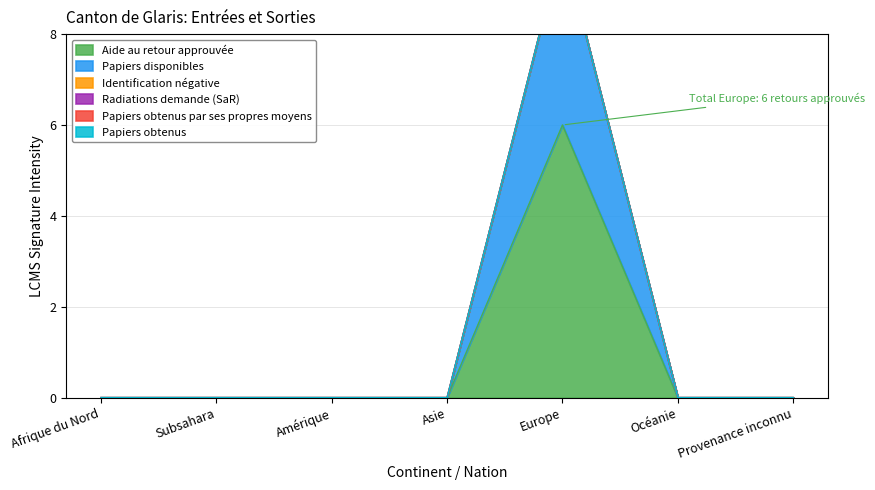

What is the highest value of the Aide au retour approuvée series?

6